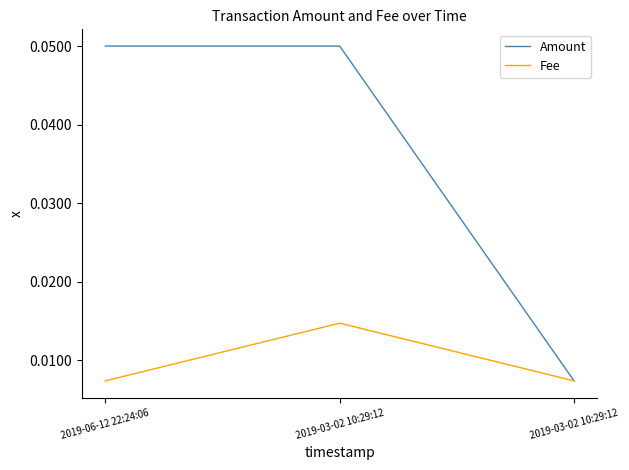

How many lines are shown in the chart?

2